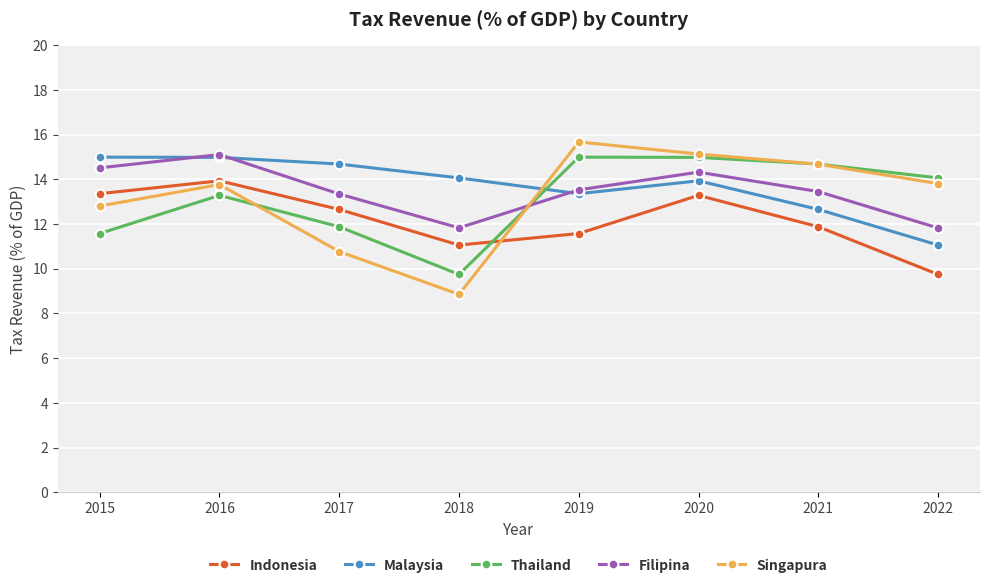

What is the difference between the Filipina values at 2015 and 2016?

0.6